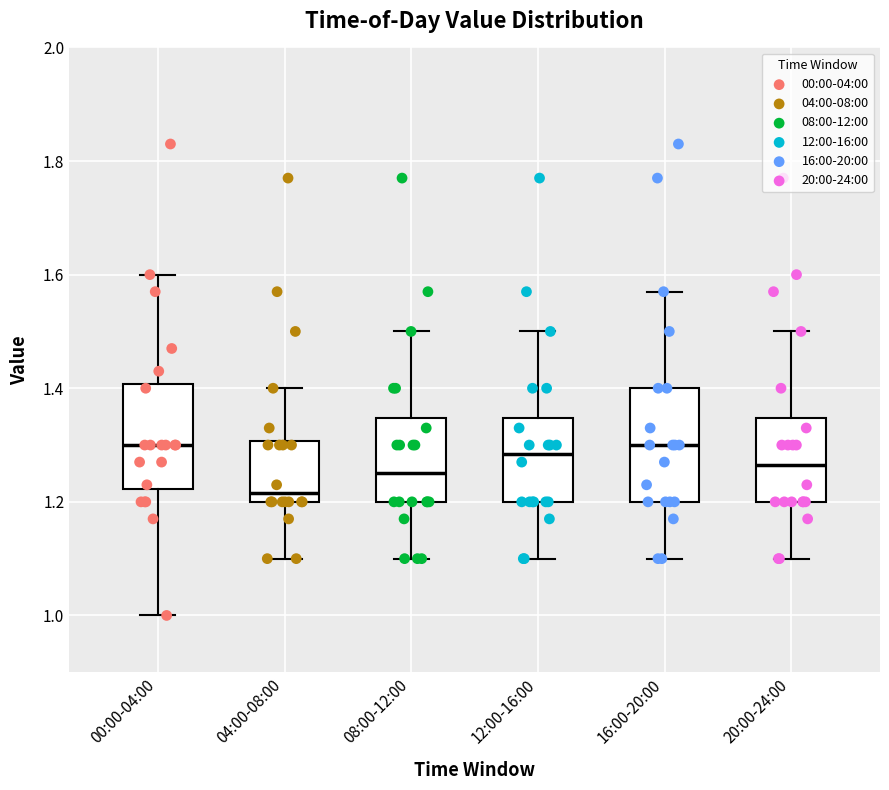

Reading left to right, read every box against the y-axis: the position of its median line, the range the box covers, and the ends of its whiskers. The values are not printed on the chart, so give them approximately, as read against the axis.

00:00-04:00: median 1.30, box 1.22 to 1.40, whiskers 1.00 to 1.60
04:00-08:00: median 1.22, box 1.20 to 1.30, whiskers 1.10 to 1.40
08:00-12:00: median 1.26, box 1.20 to 1.34, whiskers 1.10 to 1.50
12:00-16:00: median 1.28, box 1.20 to 1.34, whiskers 1.10 to 1.50
16:00-20:00: median 1.30, box 1.20 to 1.40, whiskers 1.10 to 1.58
20:00-24:00: median 1.26, box 1.20 to 1.34, whiskers 1.10 to 1.50